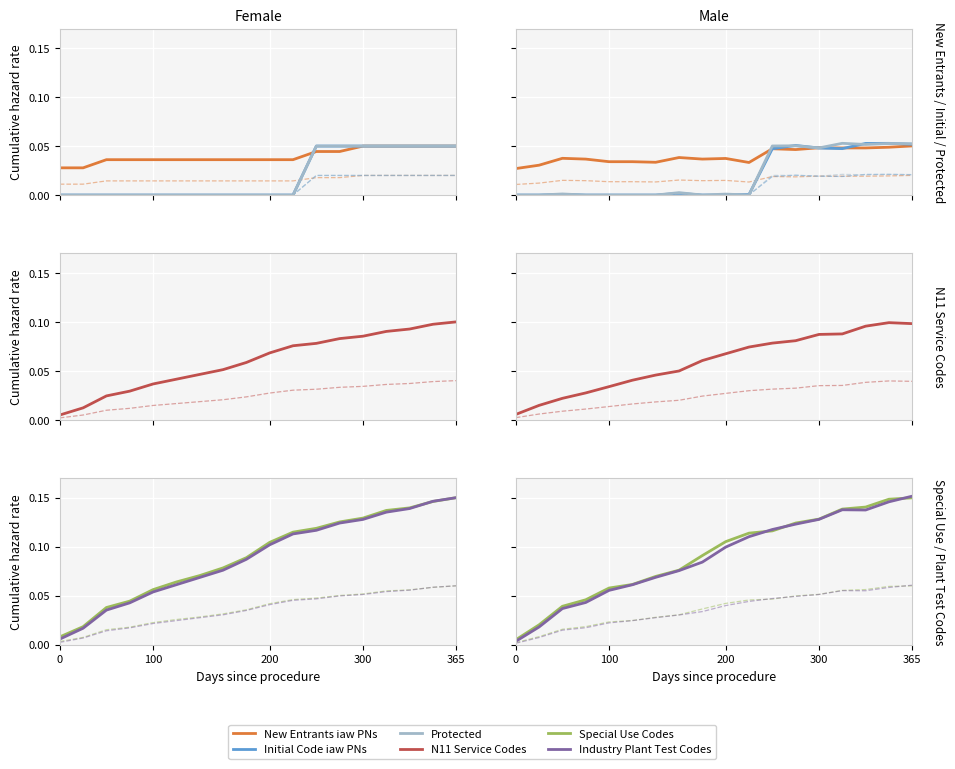

Is the value of Initial Code iaw PNs at 16 greater than the value of New Entrants iaw PNs at 8?

Yes